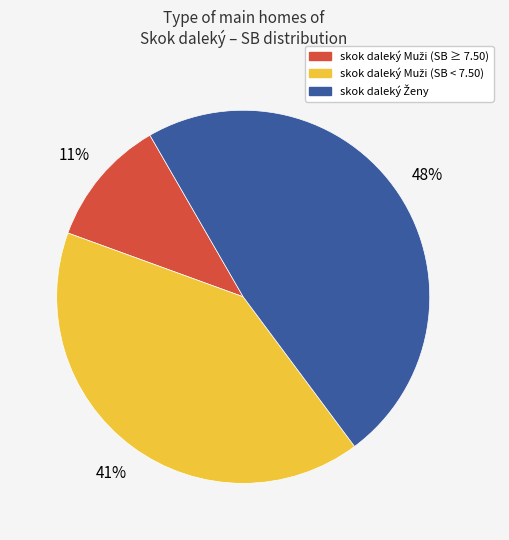

How many segments does this pie chart have?

3